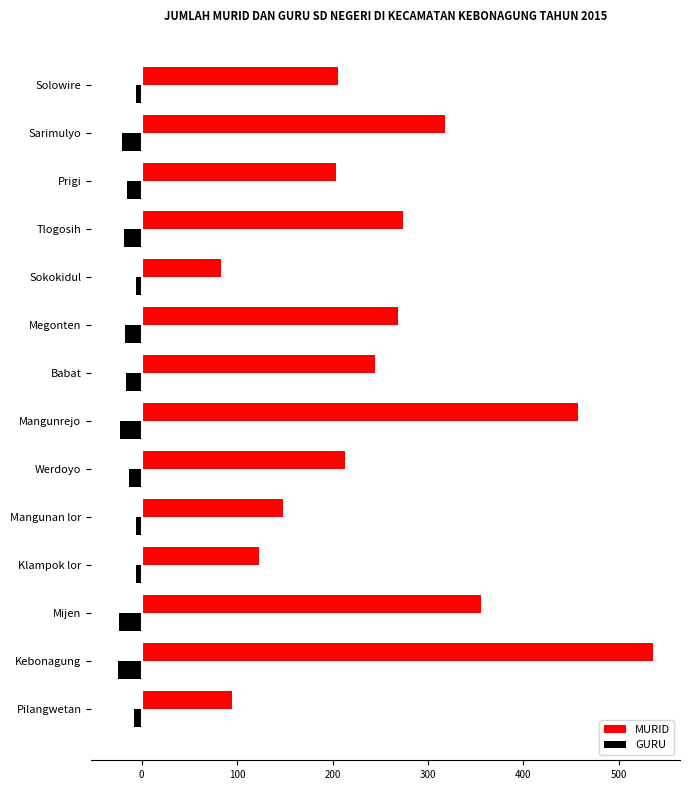

What is the average value of the GURU series?

-15